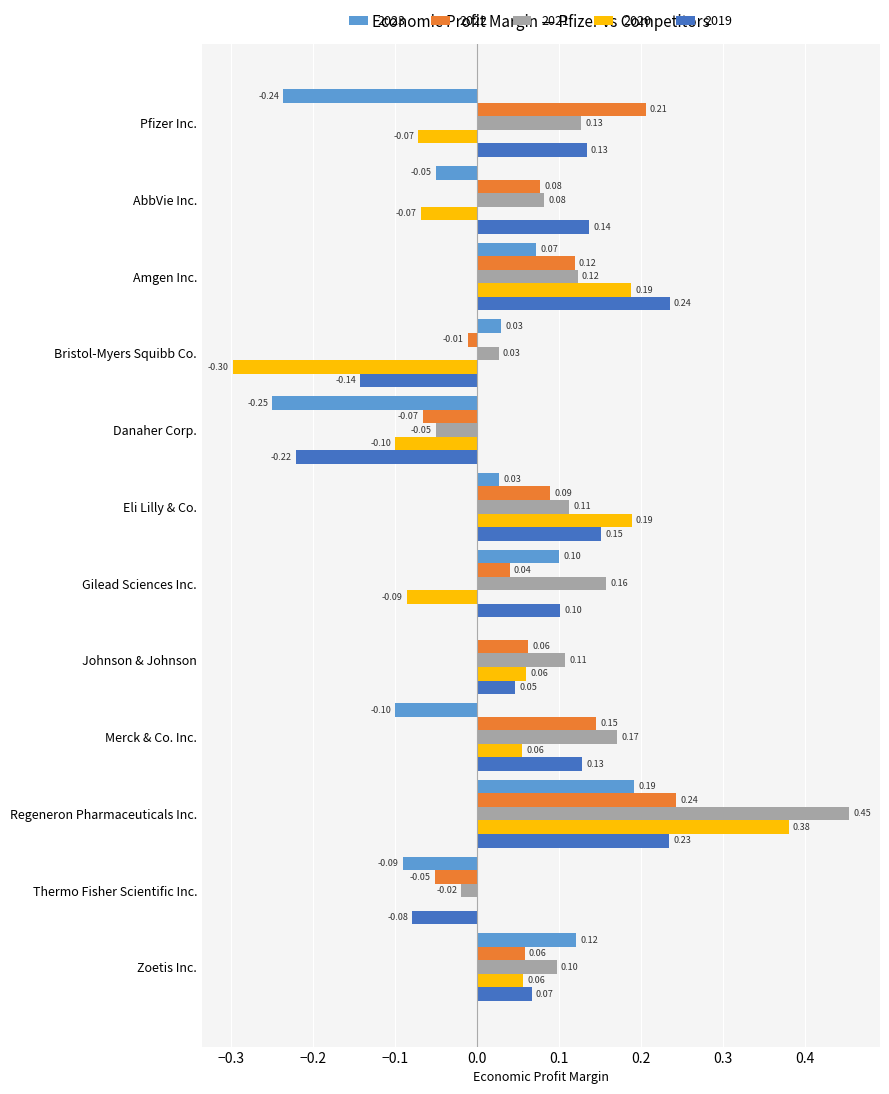

Which series changed the most between Bristol-Myers Squibb Co. and Johnson & Johnson?

2020